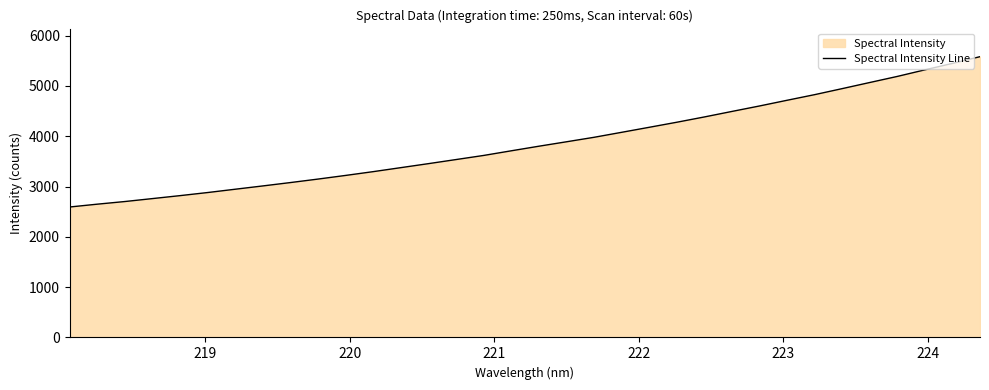

What is the greatest value displayed?

5582.9